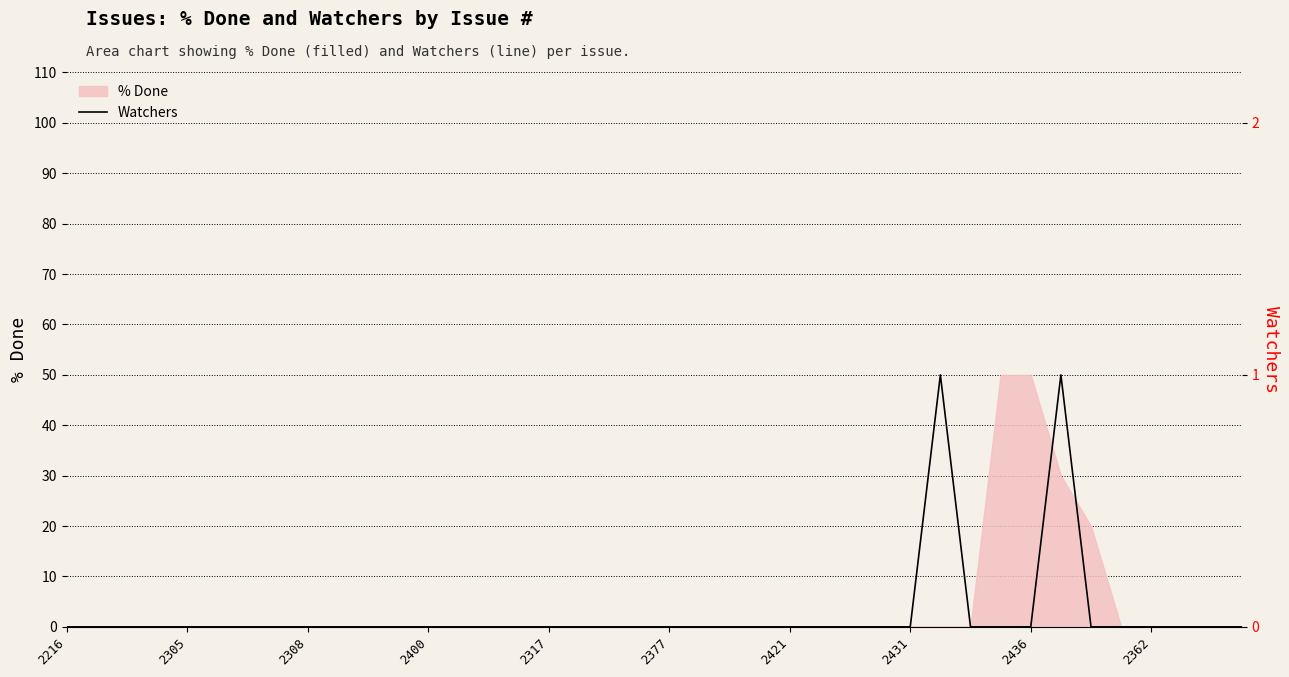

Is it true that % Done equals 35 at 2421?

False